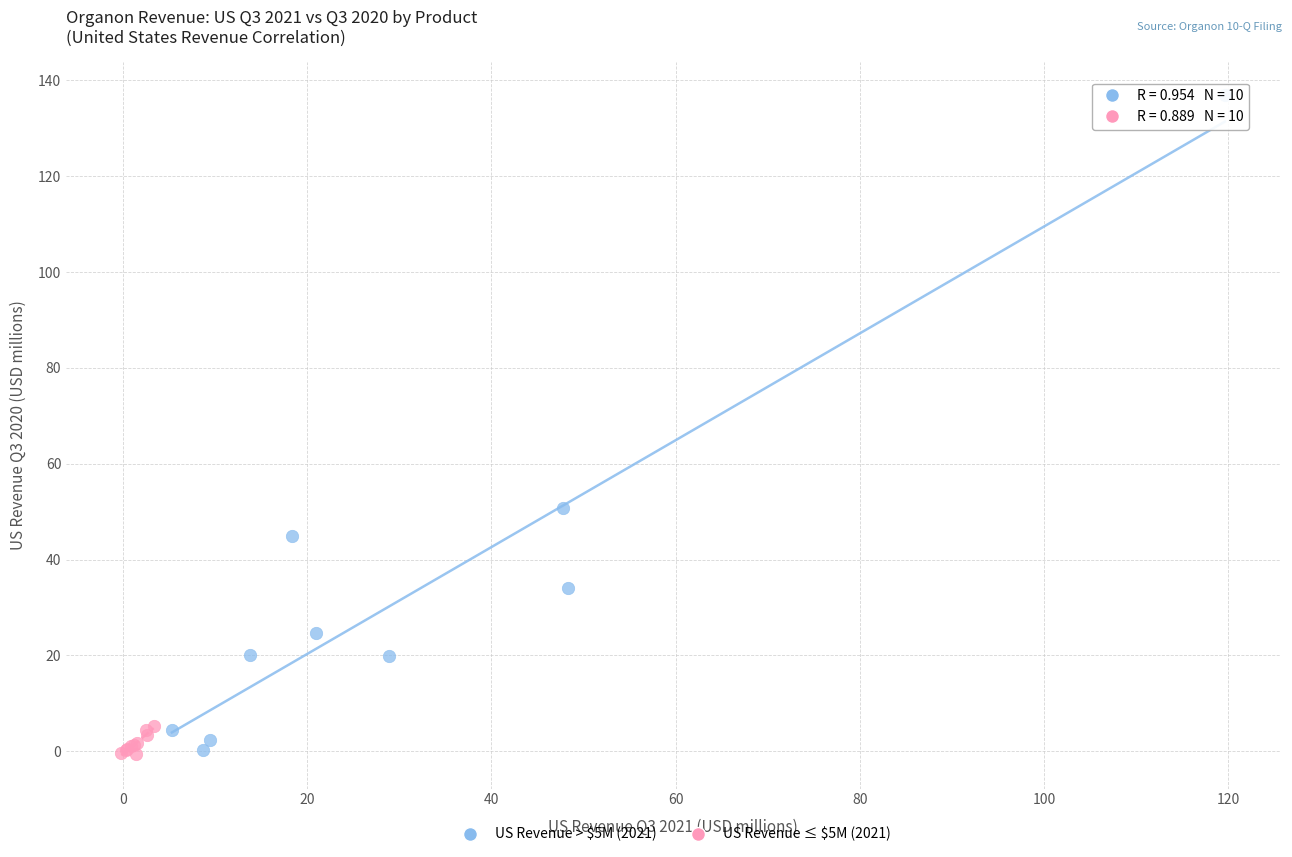

Which series reaches the maximum Y coordinate?

US Revenue > $5M (2021)